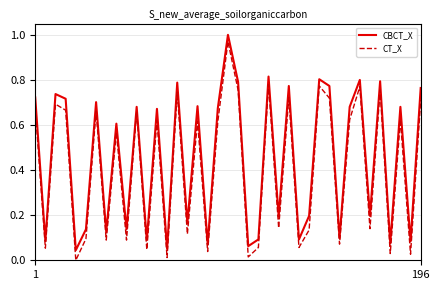

Which series has the largest range (max minus min)?

CT_X